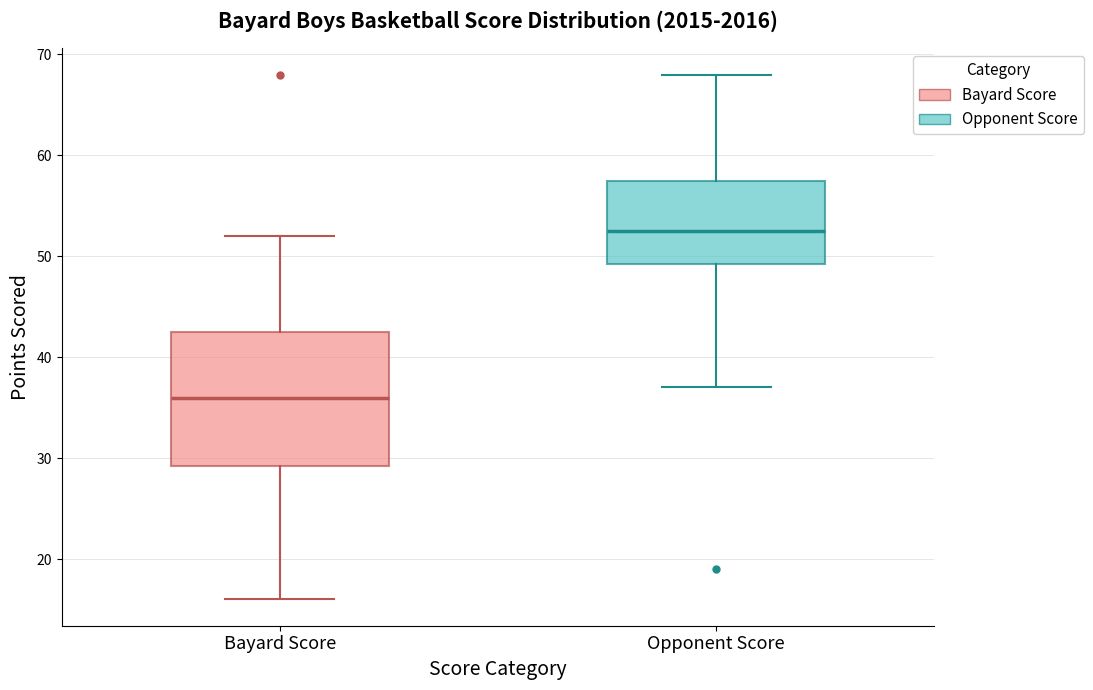

Reading left to right, read every box against the y-axis: the position of its median line, the range the box covers, and the ends of its whiskers. The values are not printed on the chart, so give them approximately, as read against the axis.

Bayard Score: median 36, box 29 to 43, whiskers 16 to 52
Opponent Score: median 53, box 49 to 58, whiskers 37 to 68